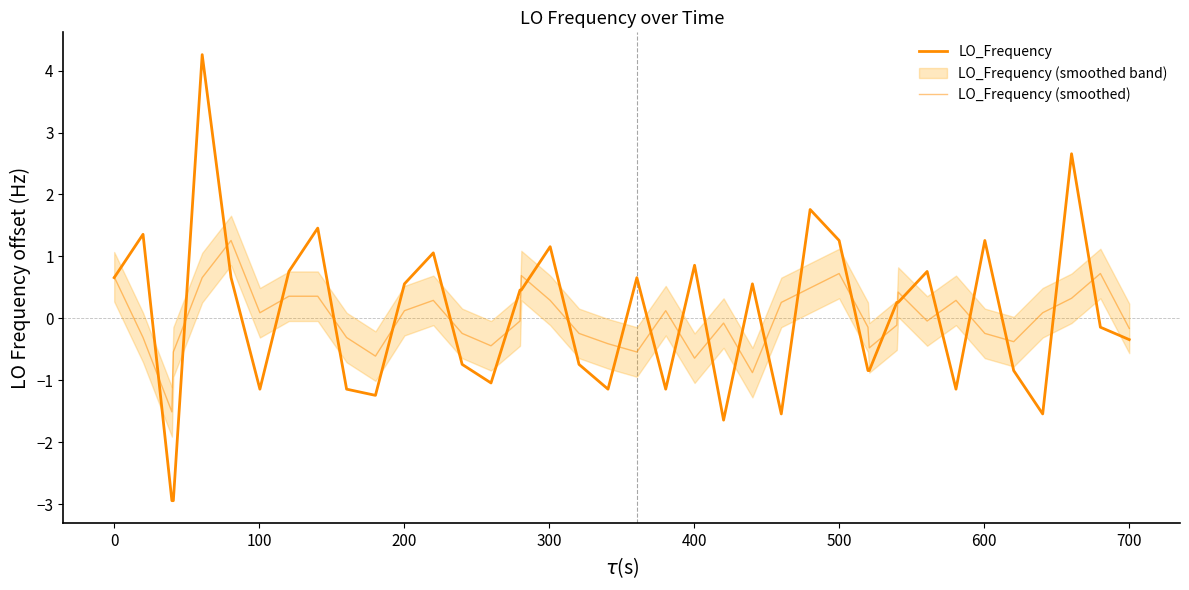

Does the chart display data point markers on the line(s)?

No